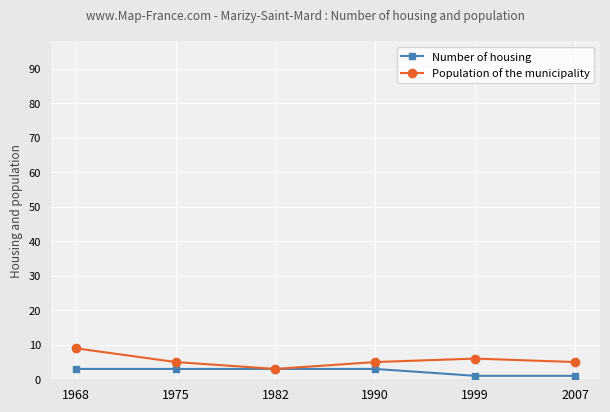

Rank the series at 1999 from highest to lowest value.

Population of the municipality, Number of housing